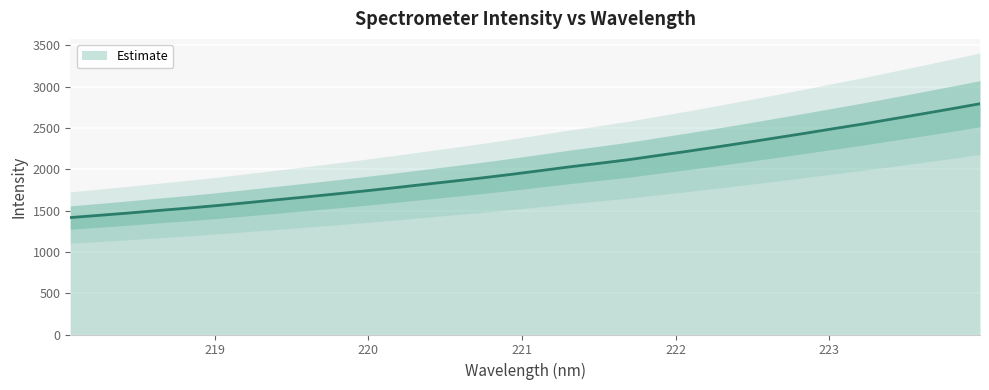

Which label corresponds to the largest value in the chart?

223.9802